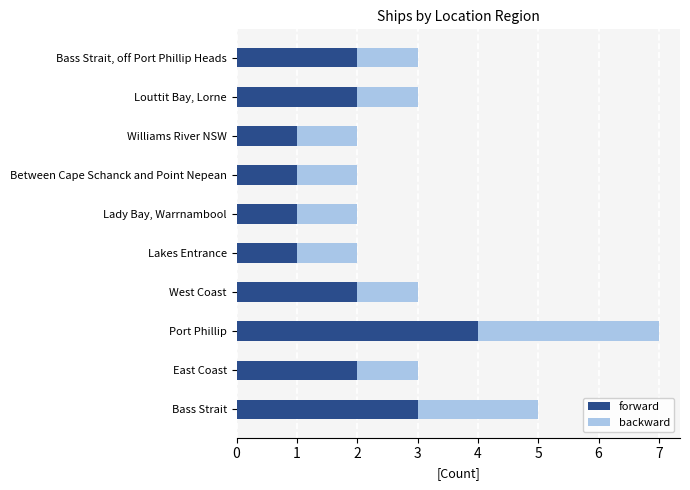

What is the difference between the maximum and second lowest values in the forward series?

3